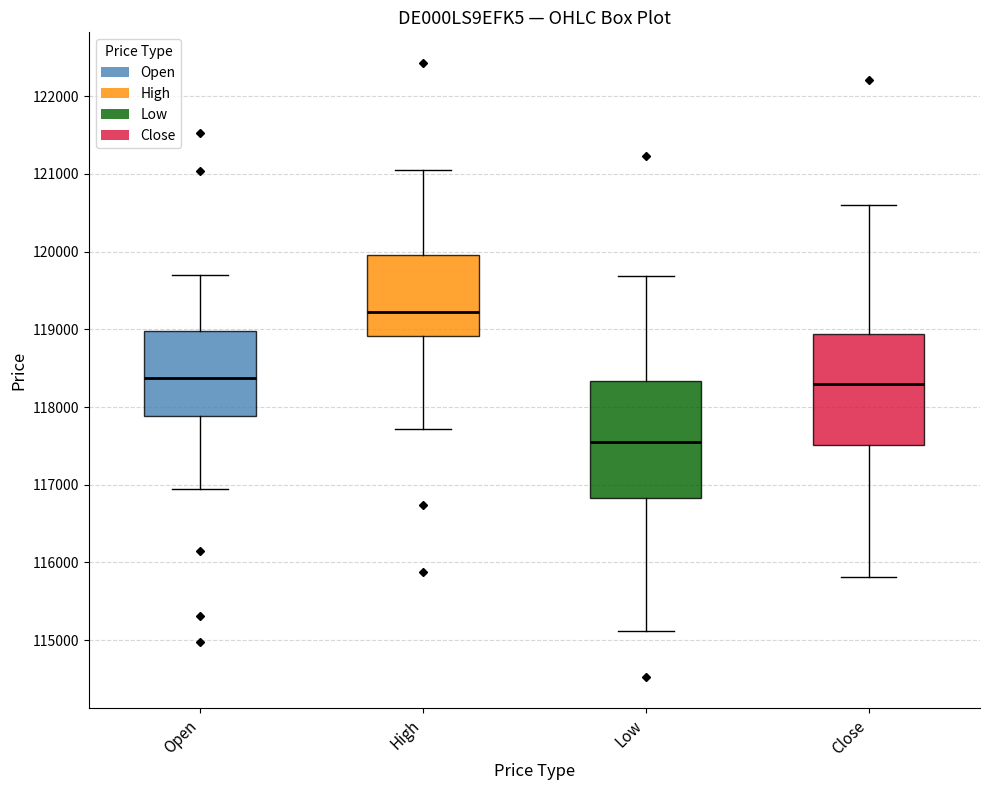

Where is the lower edge of the box for Low on the y-axis? The values are not printed on the chart, so give them approximately, as read against the axis.

116800